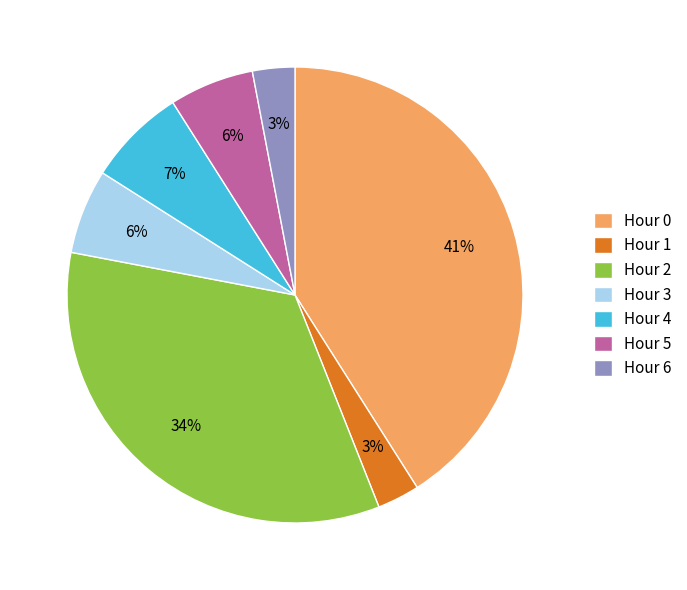

What is the ratio of the value at Hour 2 to the value at Hour 5?

5.7